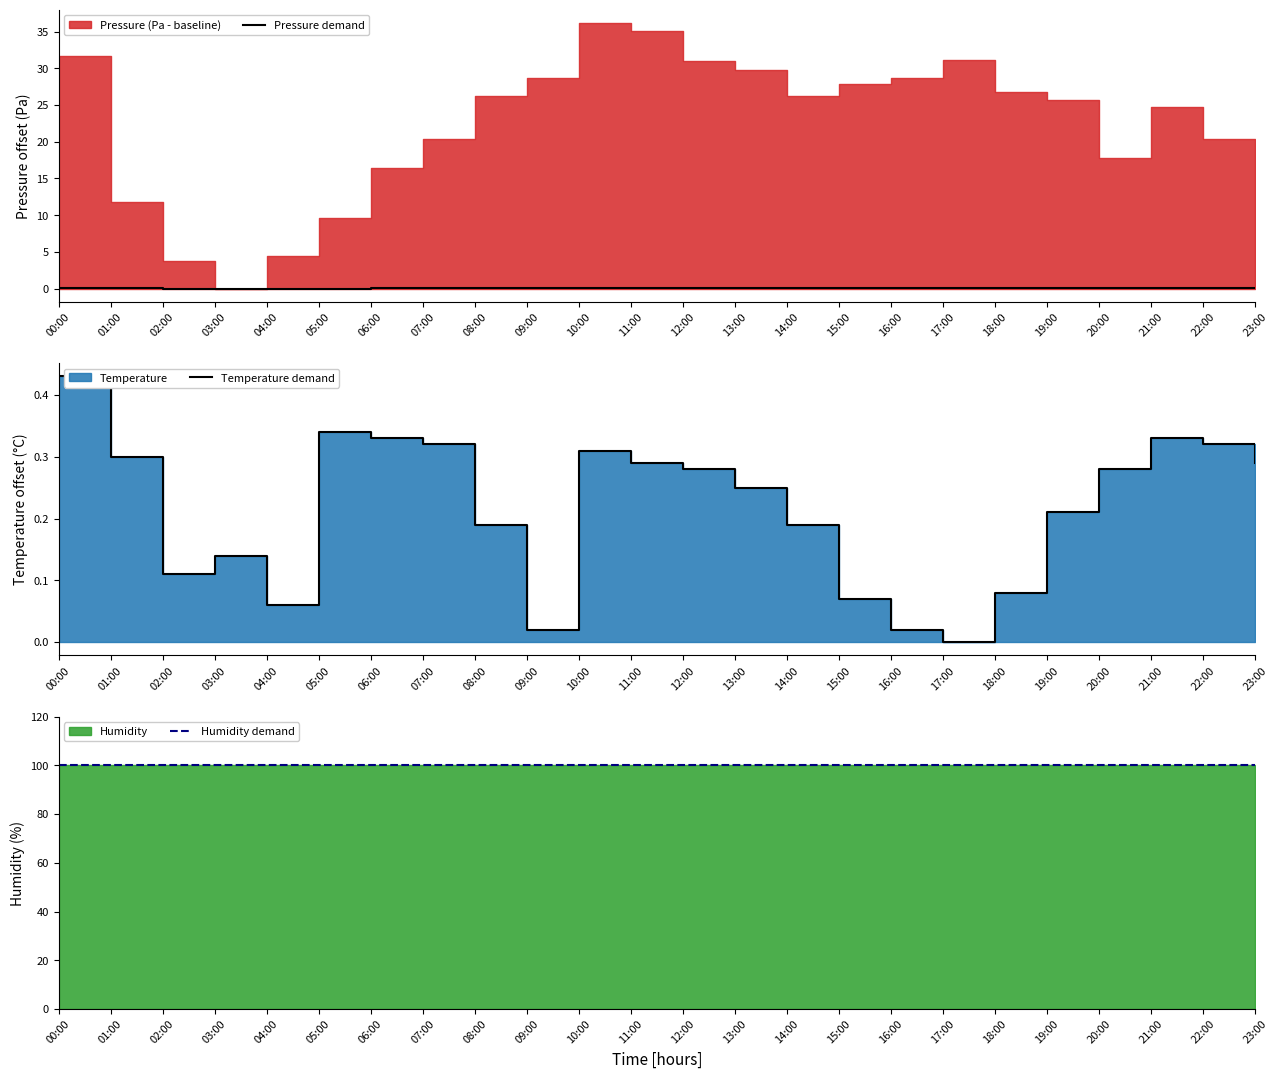

Is it true that Pressure demand equals 0.0 at 17:00?

True